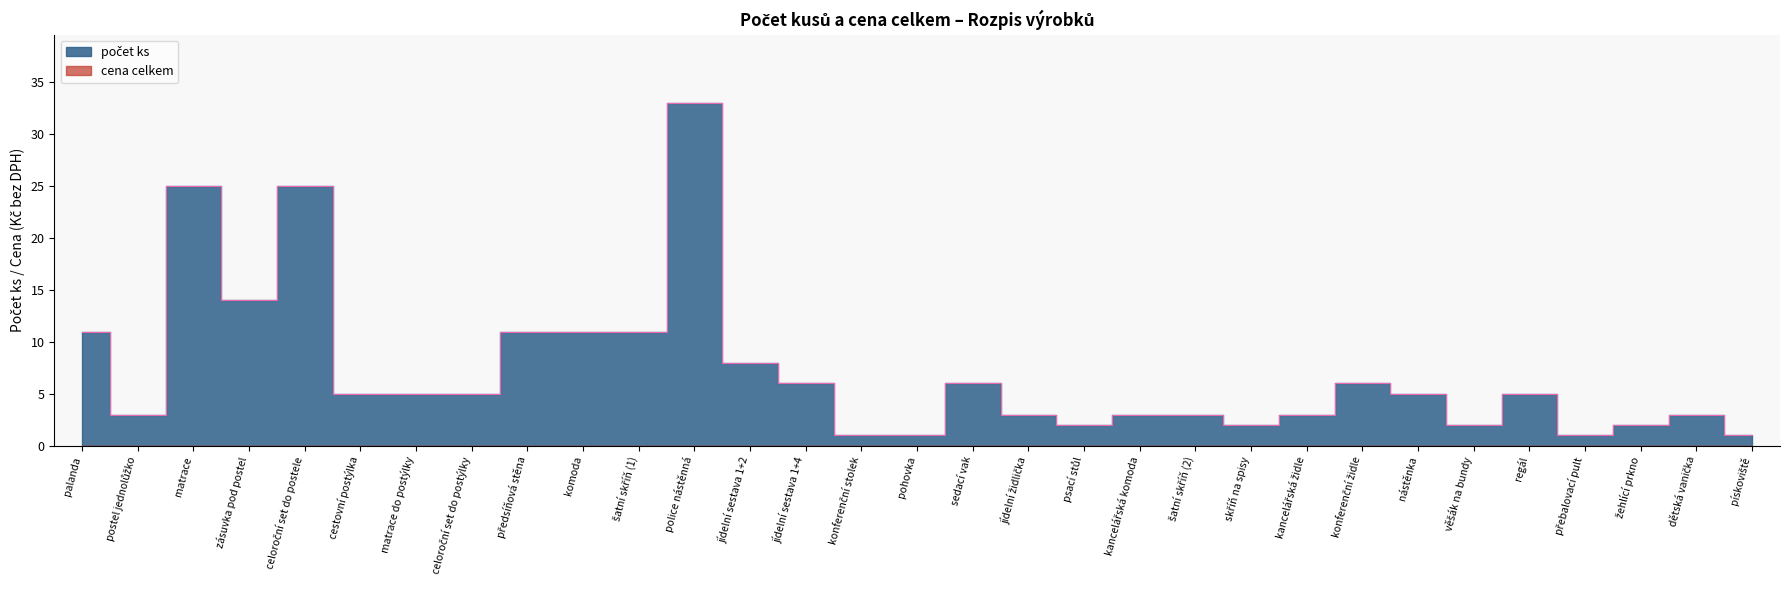

What is the label of the 8th point from the right?

konferenční židle